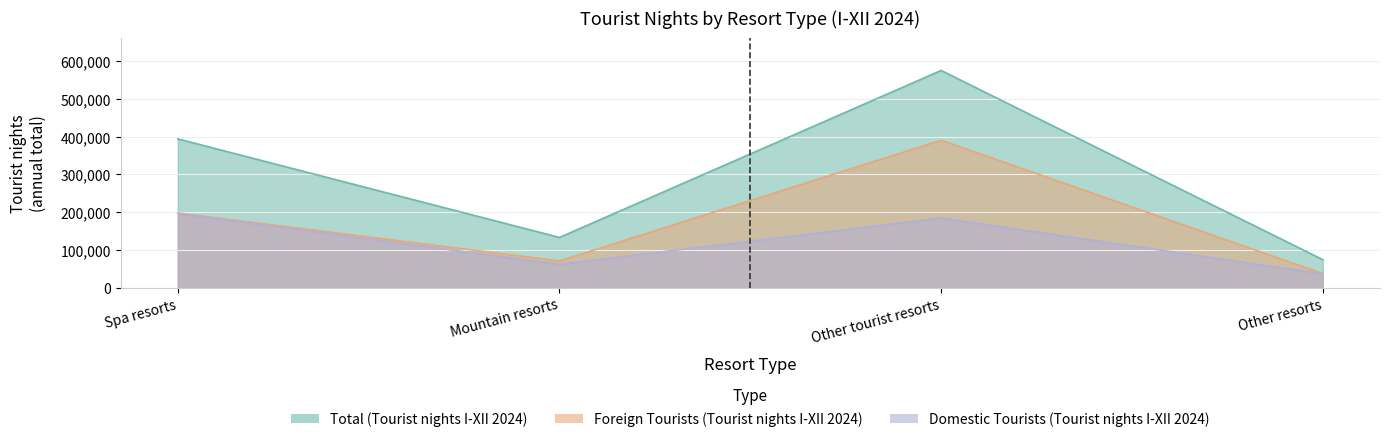

Where is Domestic Tourists (Tourist nights I-XII 2024) nearest to the value 116471?

Mountain resorts